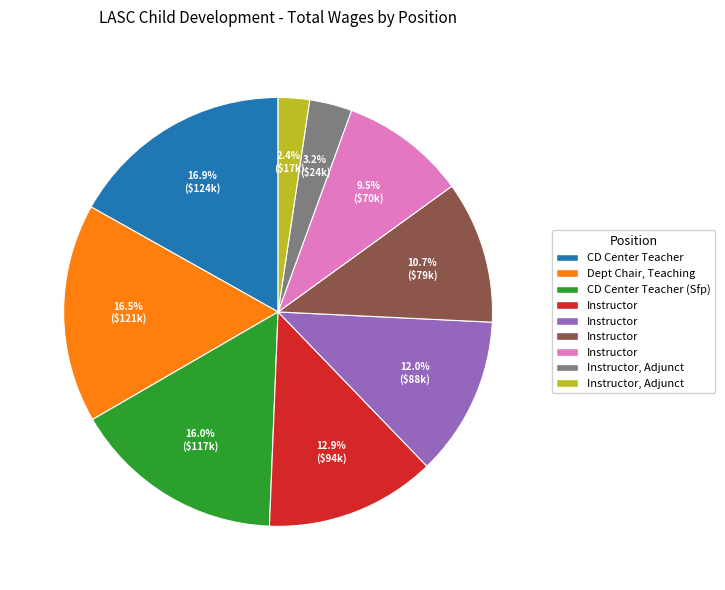

Is there a majority slice in this chart?

No